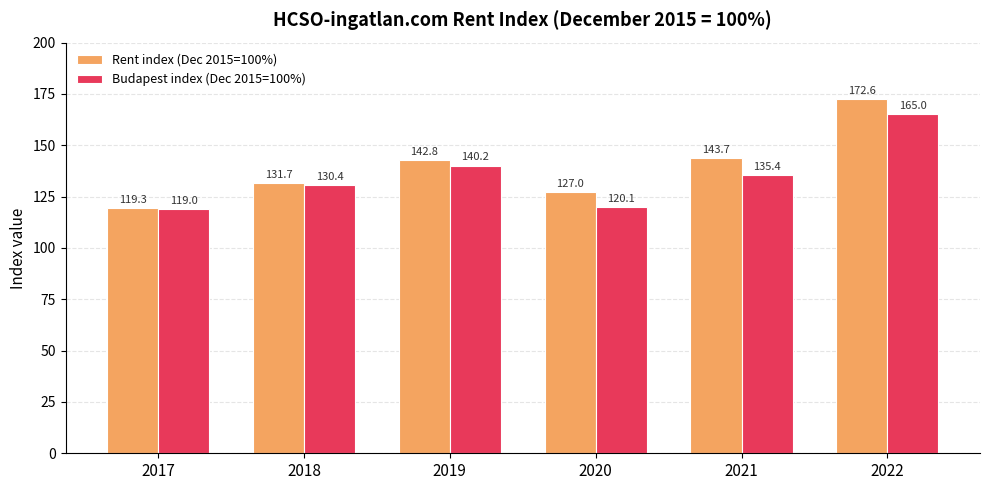

Reading left to right, extract all data points from this chart.

Rent index (Dec 2015=100%): 119.3	131.7	142.8	127.0	143.7	172.6
Budapest index (Dec 2015=100%): 119.0	130.4	140.2	120.1	135.4	165.0